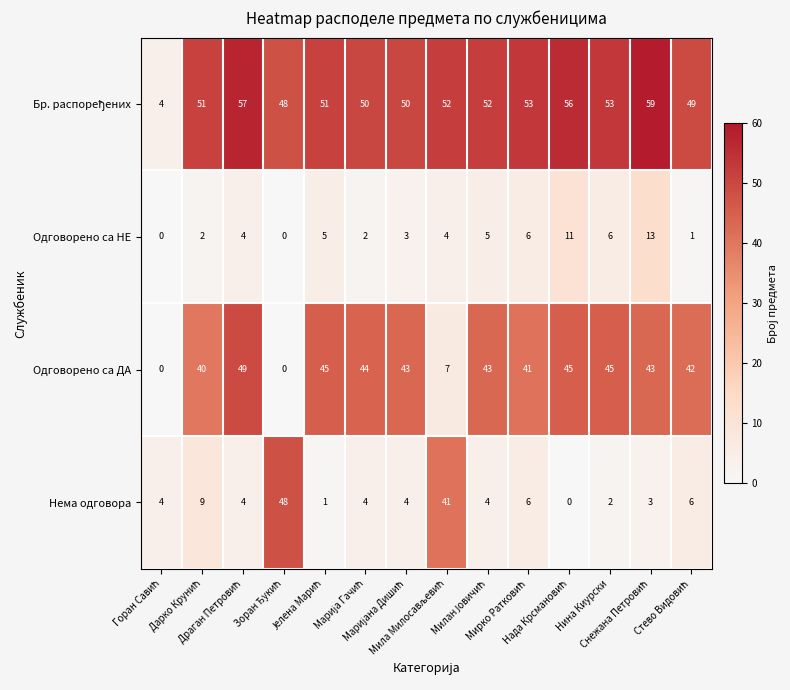

At how many categories does at least one series exceed 9?

13